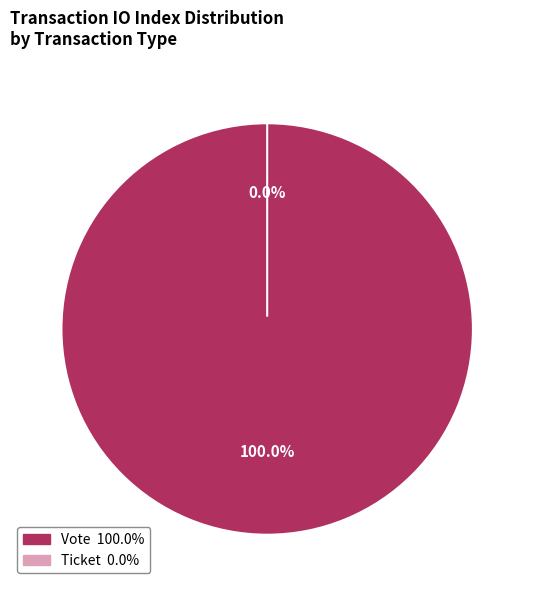

Does Vote account for over 50% of the chart?

Yes